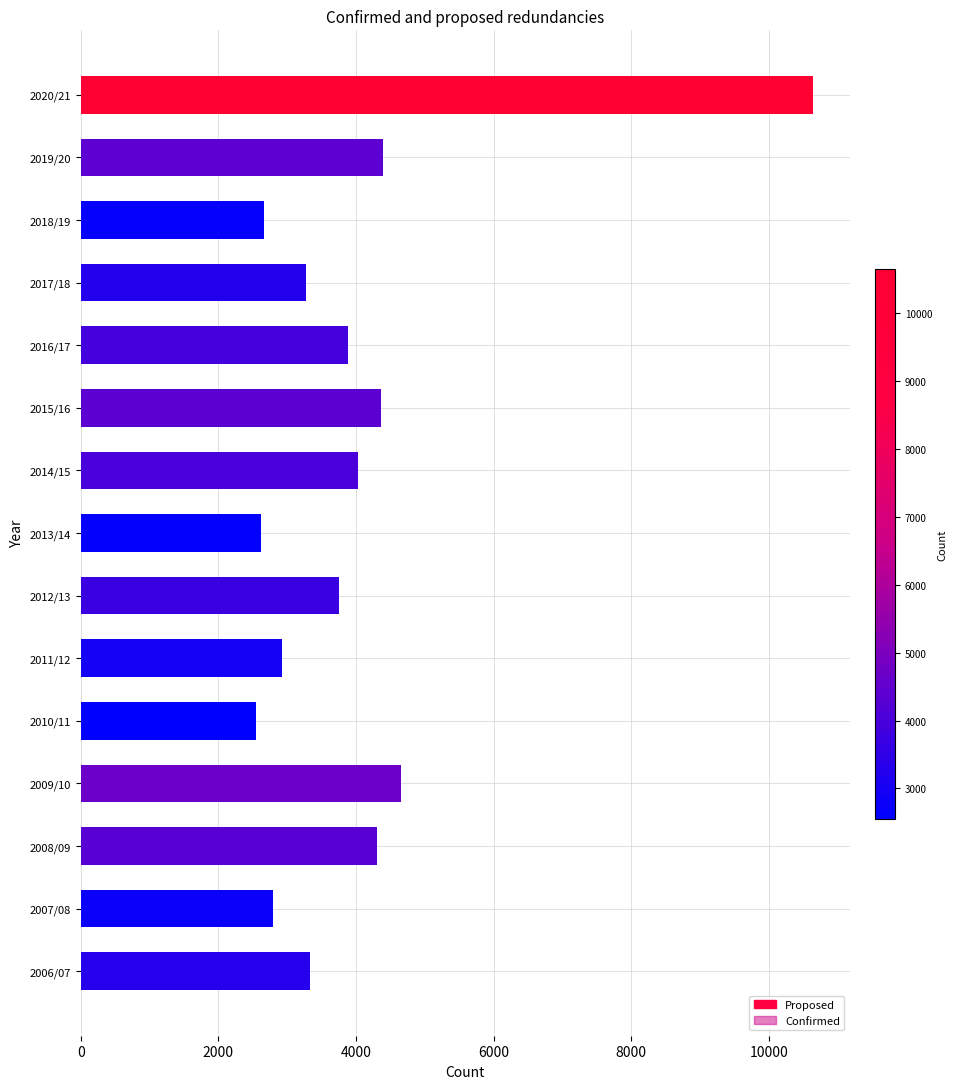

What is the value of the Proposed bar at the 7th from the left?

3750